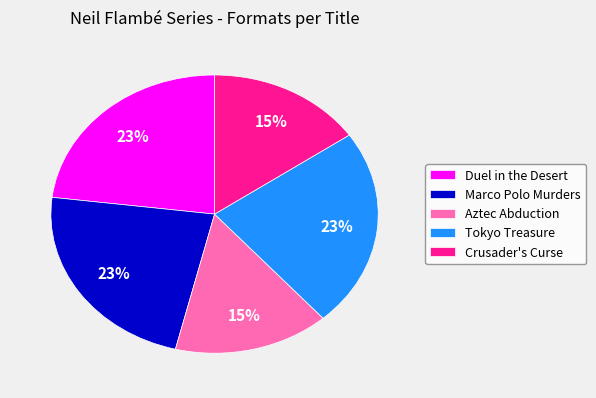

To the nearest percent, what is the combined percentage of Aztec Abduction and Tokyo Treasure?

38%